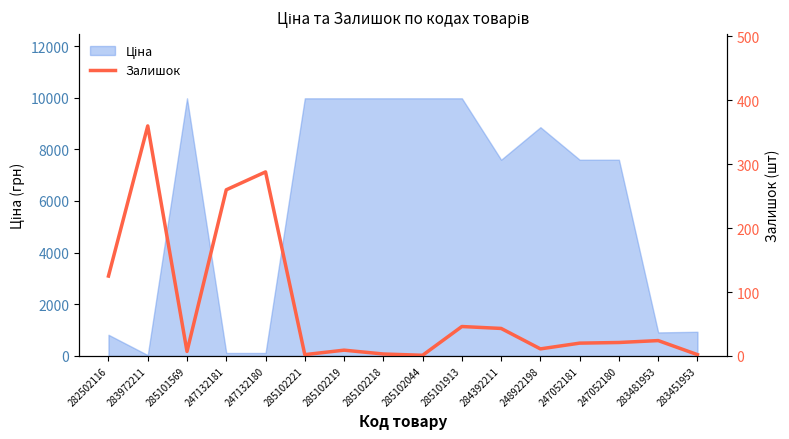

How many lines are shown in the chart?

1